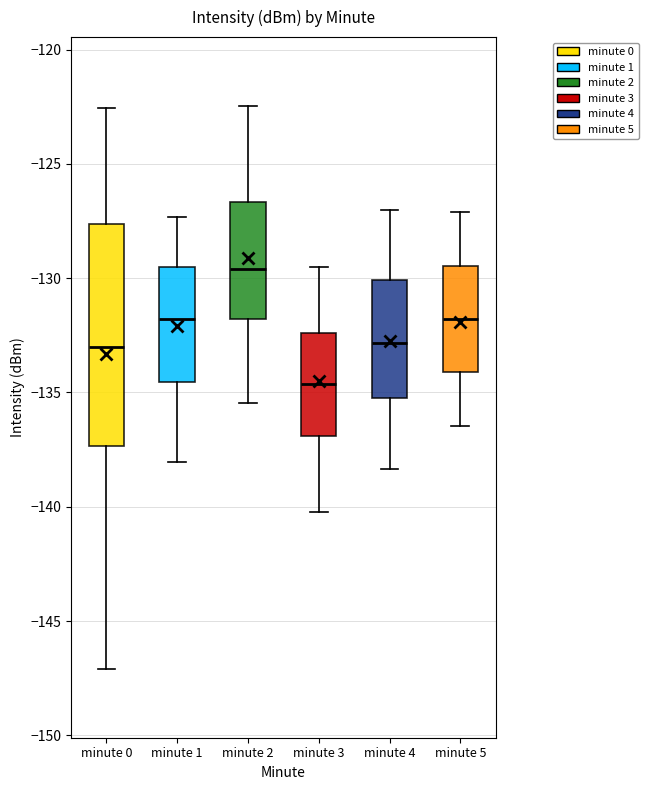

Reading left to right, transcribe this box plot: for each box, give where its median line is, the range the box spans, and where its two whiskers end, as read against the y-axis. The values are not printed on the chart, so give them approximately, as read against the axis.

minute 0: median -133.0, box -137.5 to -127.5, whiskers -147.0 to -122.5
minute 1: median -132.0, box -134.5 to -129.5, whiskers -138.0 to -127.5
minute 2: median -129.5, box -132.0 to -126.5, whiskers -135.5 to -122.5
minute 3: median -134.5, box -137.0 to -132.5, whiskers -140.0 to -129.5
minute 4: median -133.0, box -135.5 to -130.0, whiskers -138.5 to -127.0
minute 5: median -132.0, box -134.0 to -129.5, whiskers -136.5 to -127.0